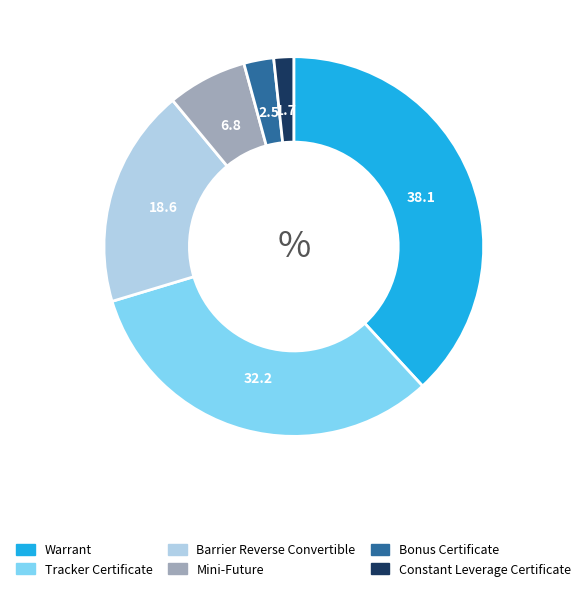

What is the ratio of the value at Warrant to the value at Bonus Certificate?

15.0